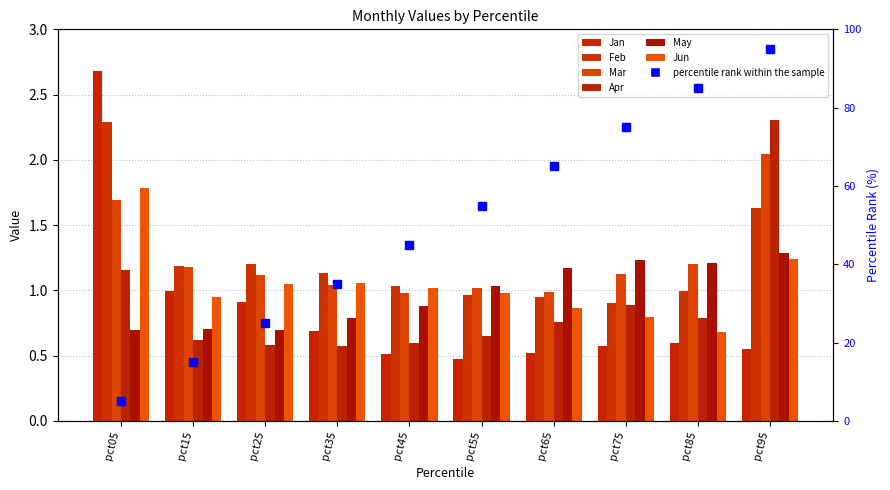

List the series in order of their peak value, lowest first.

May, Jun, Mar, Feb, Apr, Jan